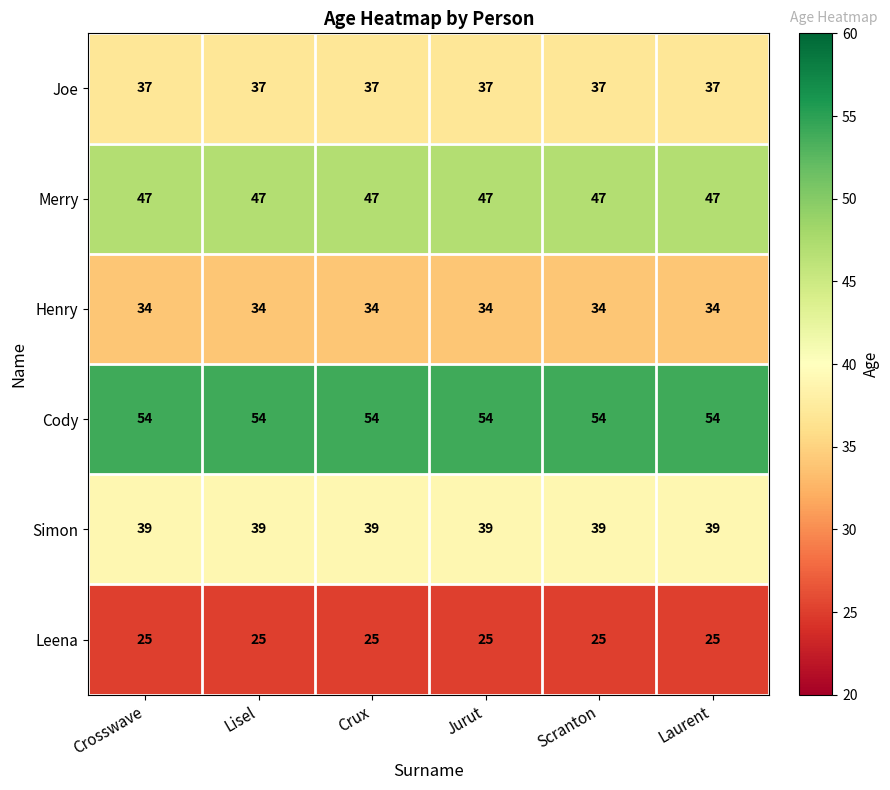

What is the spread (max minus min) of values at Crux?

29